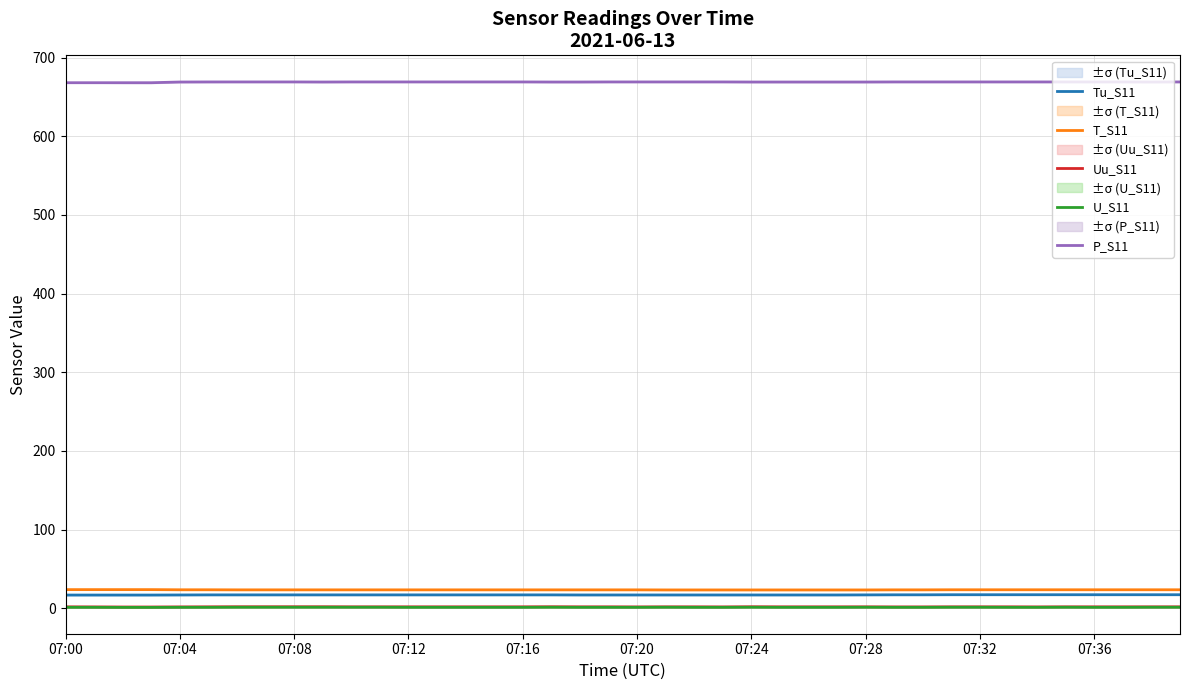

What is the sum of all Uu_S11 values?

67.5